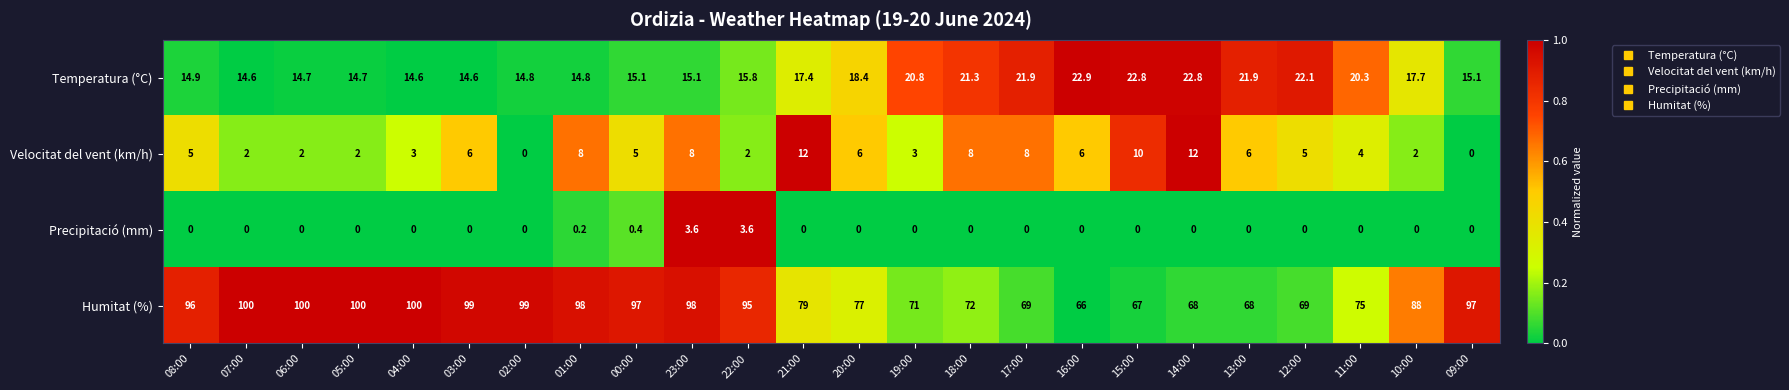

What is the maximum value shown in the chart?

100.0